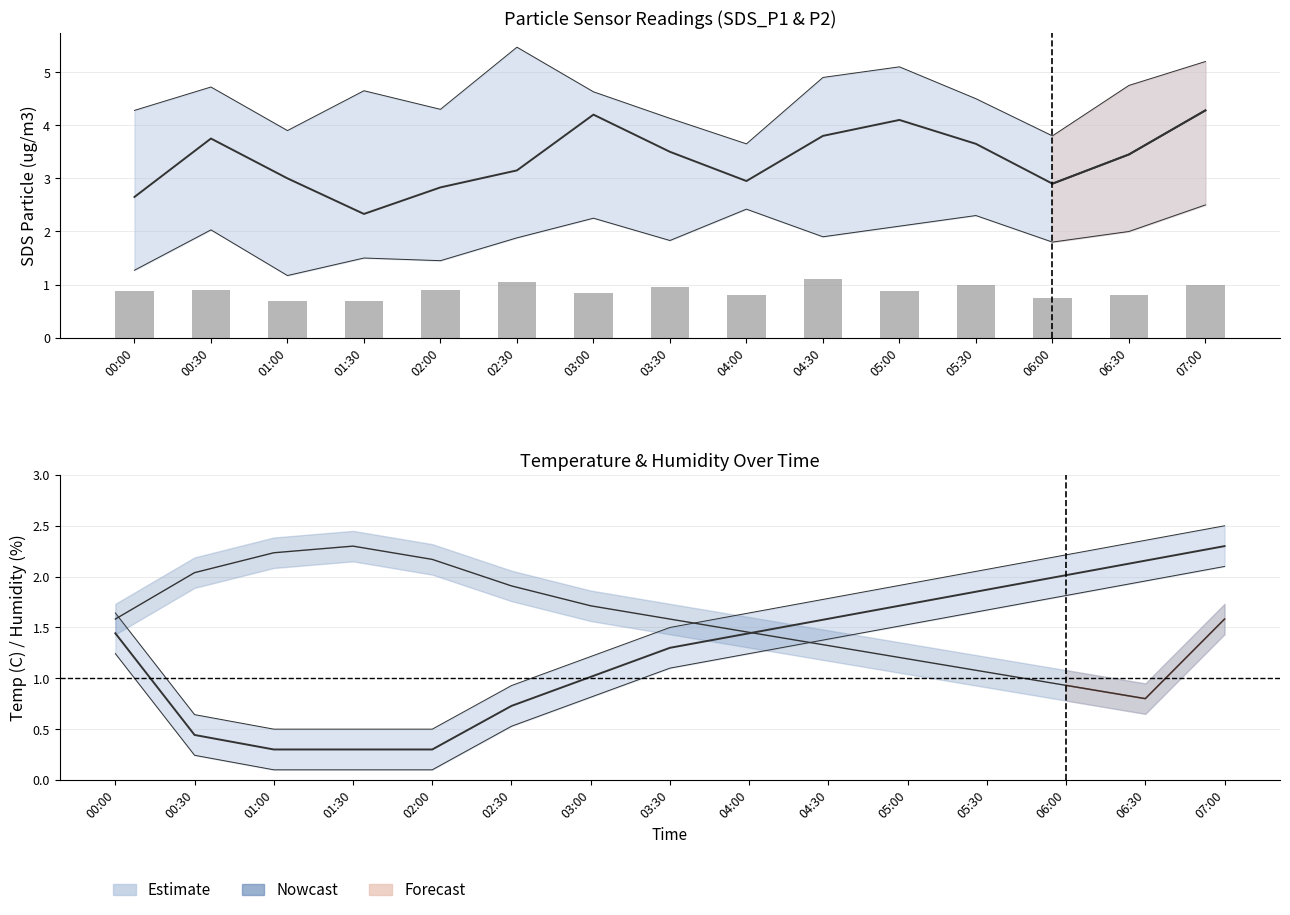

Reading right to left, extract all data points from this chart.

SDS_P1: 07:00=4.3	06:30=3.5	06:00=2.9	05:30=3.6	05:00=4.1	04:30=3.8	04:00=3.0	03:30=3.5	03:00=4.2	02:30=3.1	02:00=2.8	01:30=2.3	01:00=3.0	00:30=3.8	00:00=2.6
SDS_P2: 07:00=1.0	06:30=0.8	06:00=0.8	05:30=1.0	05:00=0.9	04:30=1.1	04:00=0.8	03:30=0.9	03:00=0.8	02:30=1.1	02:00=0.9	01:30=0.7	01:00=0.7	00:30=0.9	00:00=0.9
Temp: 07:00=2.3	06:30=2.2	06:00=2.0	05:30=1.9	05:00=1.7	04:30=1.6	04:00=1.4	03:30=1.3	03:00=1.0	02:30=0.7	02:00=0.3	01:30=0.3	01:00=0.3	00:30=0.4	00:00=1.4
Humidity: 07:00=1.6	06:30=0.8	06:00=0.9	05:30=1.1	05:00=1.2	04:30=1.3	04:00=1.5	03:30=1.6	03:00=1.7	02:30=1.9	02:00=2.2	01:30=2.3	01:00=2.2	00:30=2.0	00:00=1.6